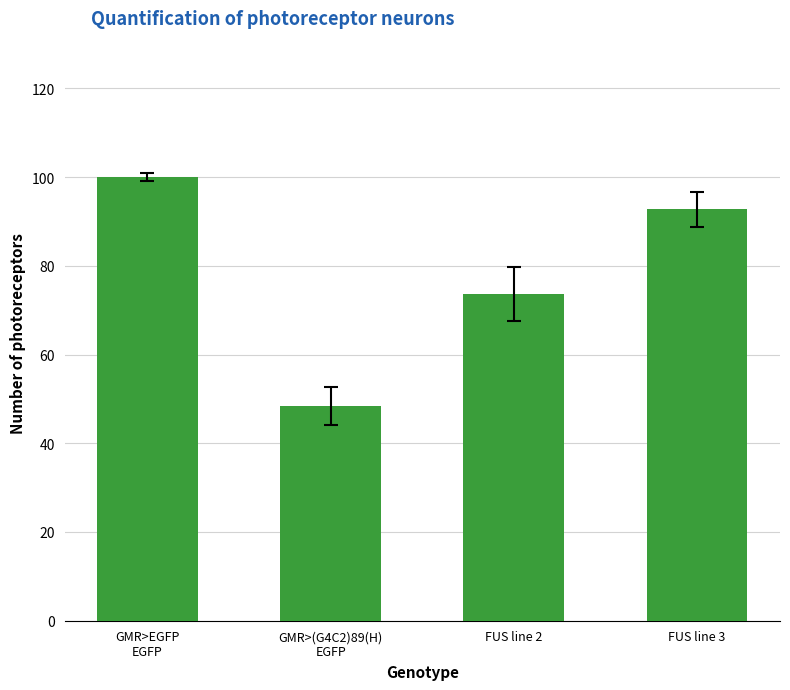

Rank the categories by value from lowest to highest.

GMR>(G4C2)89(H)
EGFP, FUS line 2, FUS line 3, GMR>EGFP
EGFP